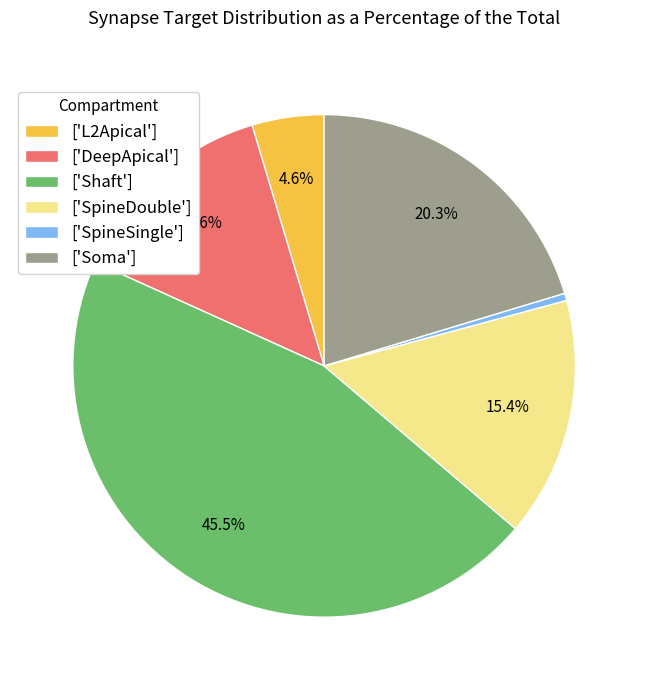

Do ['Soma'] and ['SpineDouble'] together represent more than half of the pie?

No